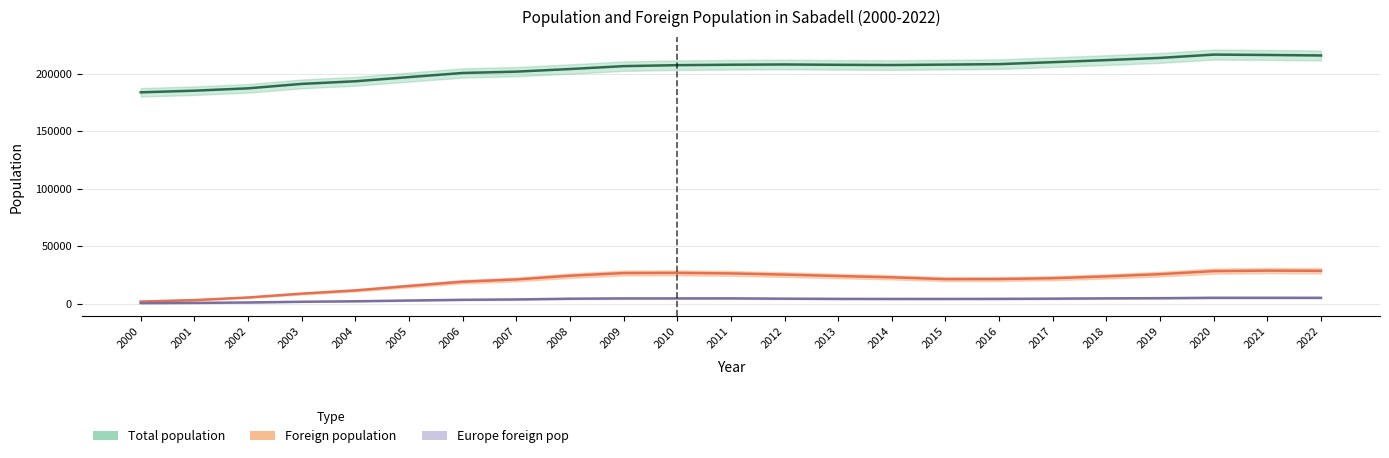

Is the value of Total population at 2020 greater than the value of Foreign population at 2014?

Yes